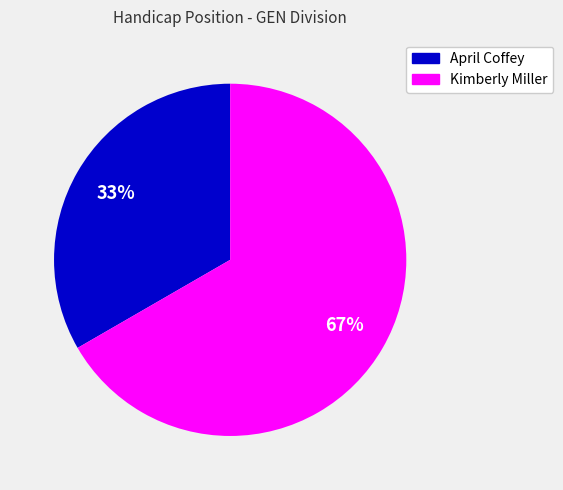

The April Coffey slice represents 33% of the pie. True or false?

True